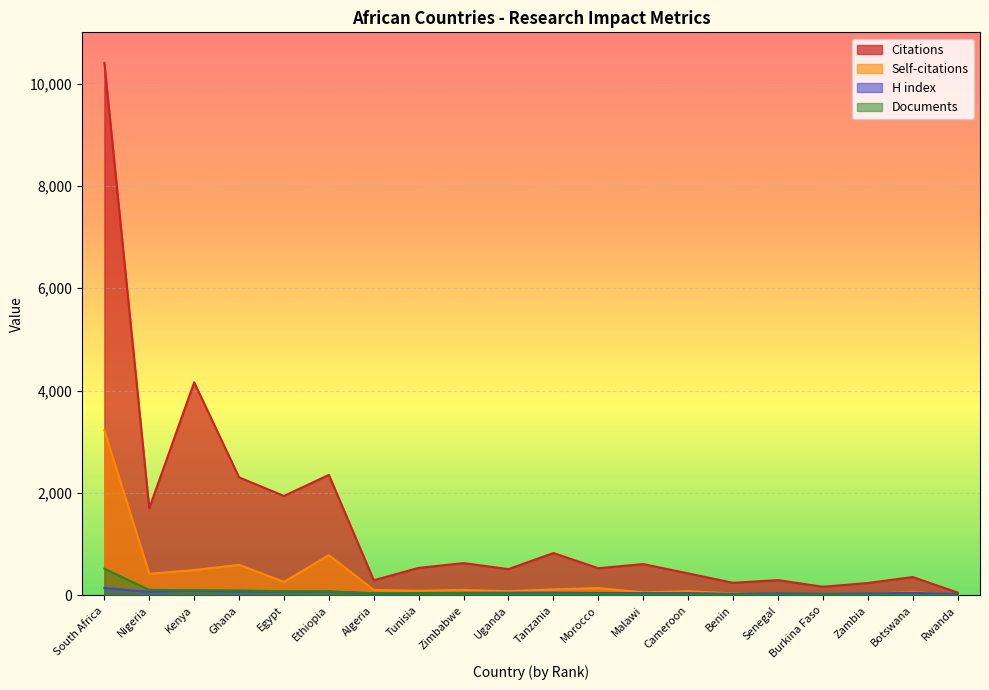

Which category has the lowest value in the Documents series?

Rwanda